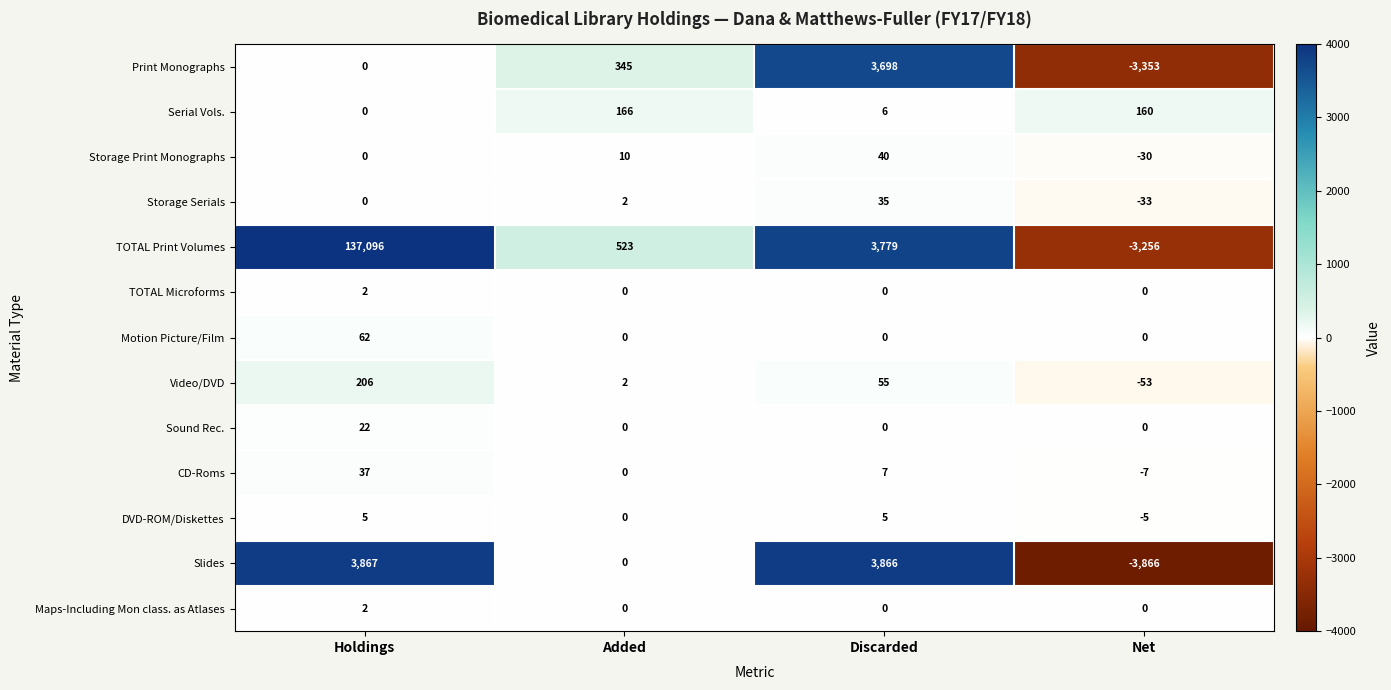

Which series has the largest range (max minus min)?

TOTAL Print Volumes